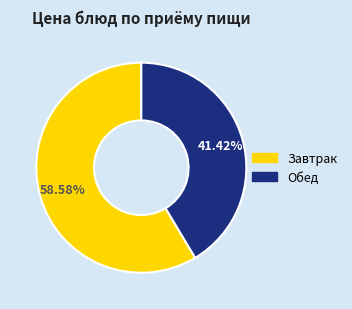

Is there any slice that represents more than half of the pie?

Yes